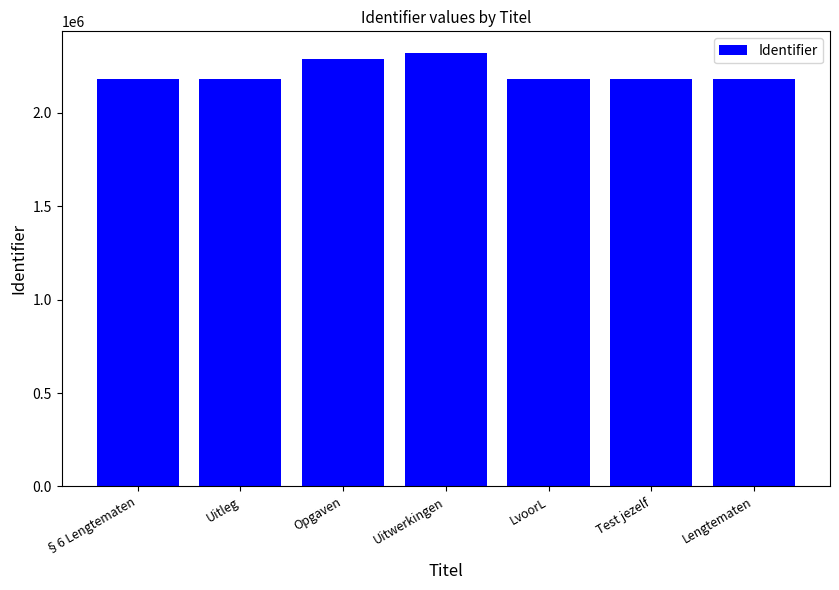

What is the label of the 5th bar from the right?

Opgaven